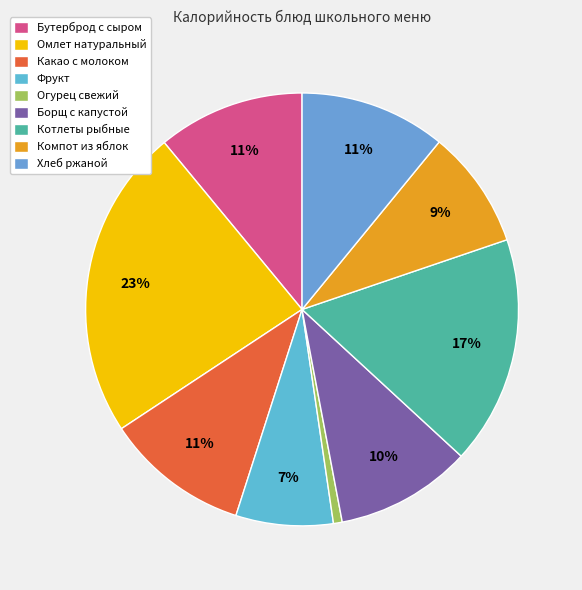

What is the largest slice in the pie chart?

Омлет натуральный